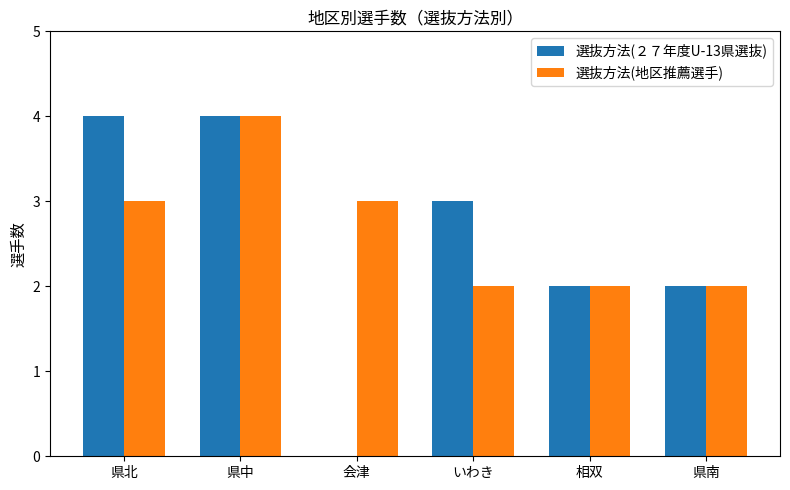

Count the 選抜方法(地区推薦選手) values in the range 2 to 3.

5